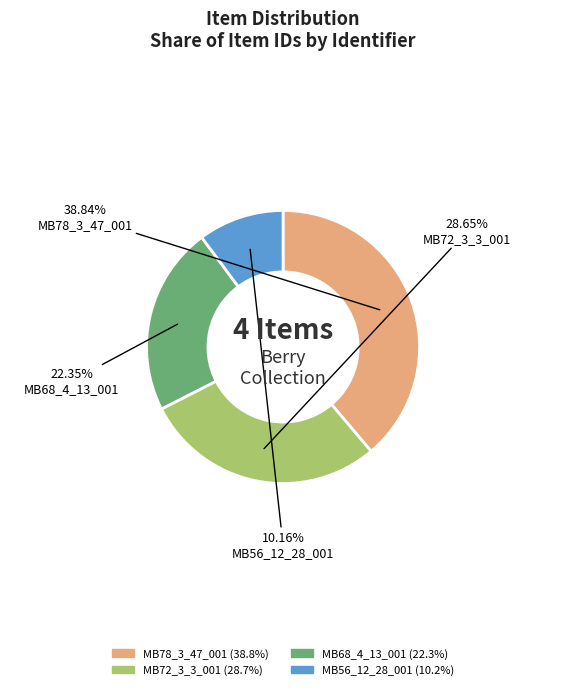

Does MB72_3_3_001 account for over 50% of the chart?

No